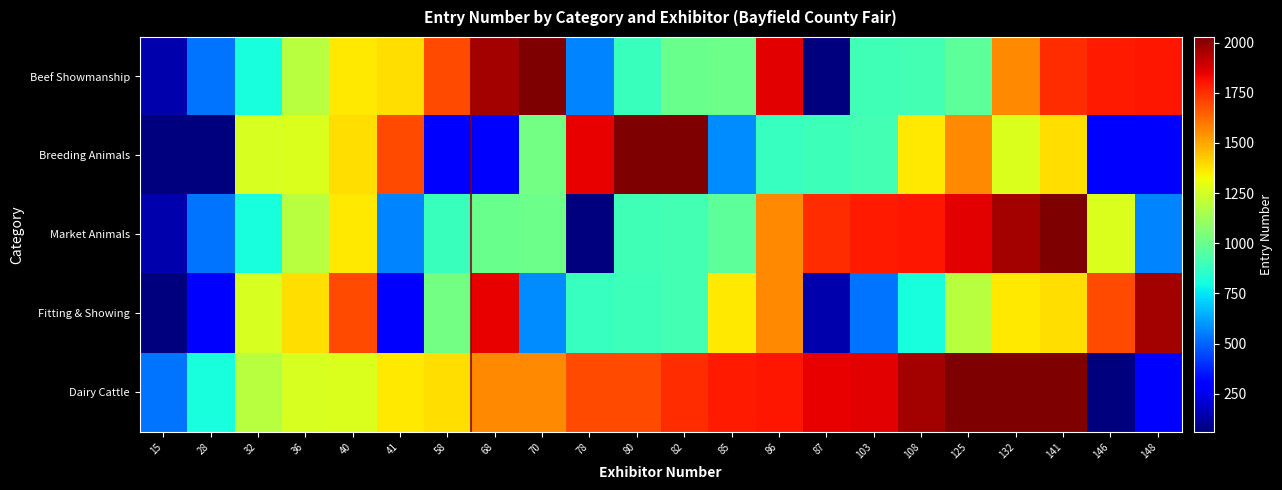

What is the total value across all series at 40?

7077